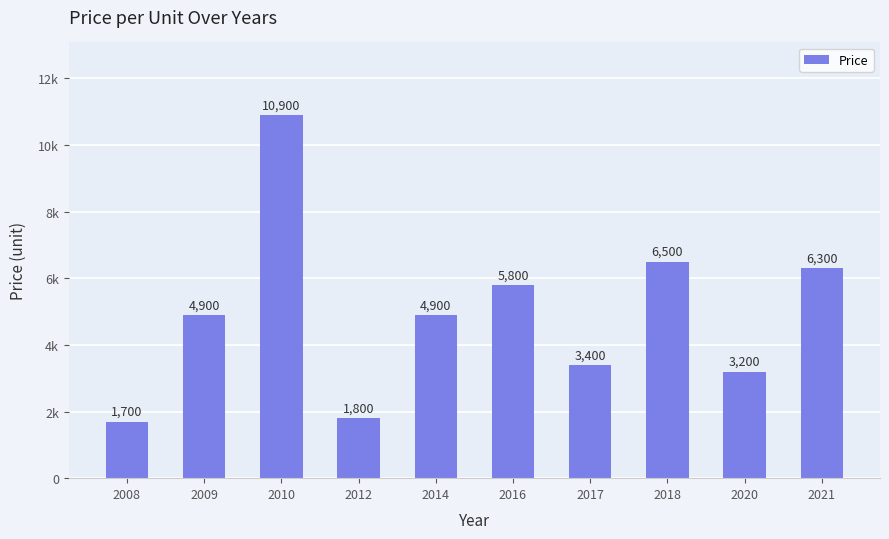

Are the bars horizontal?

No